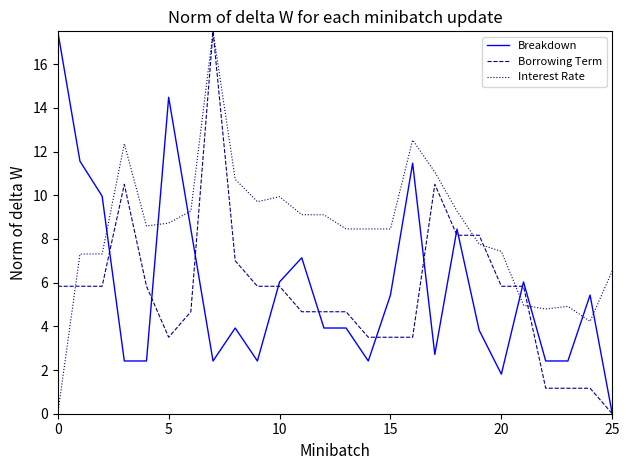

Which series has the largest total across all categories?

Interest Rate